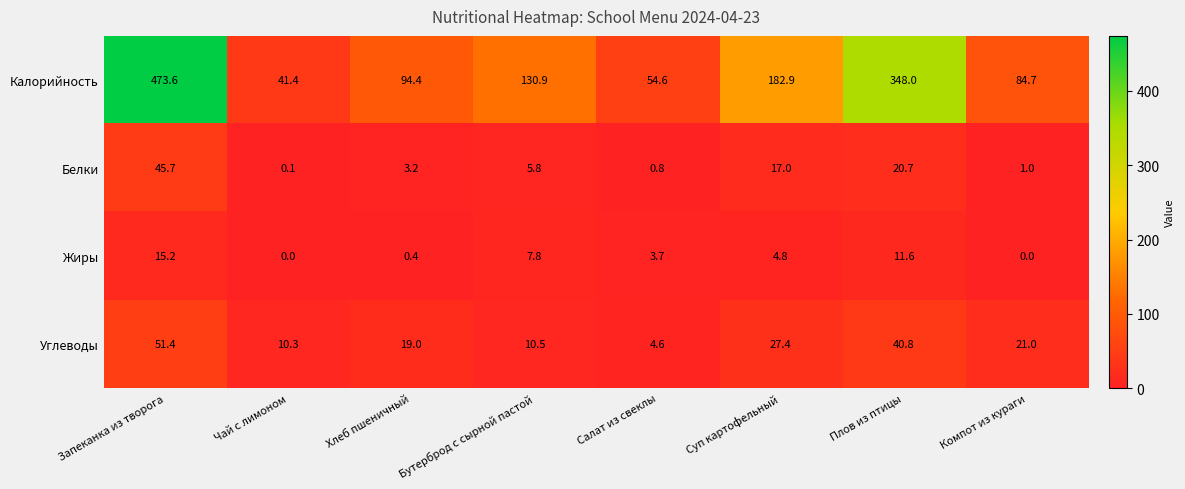

What is the difference between the highest and lowest values at Хлеб пшеничный?

94.0